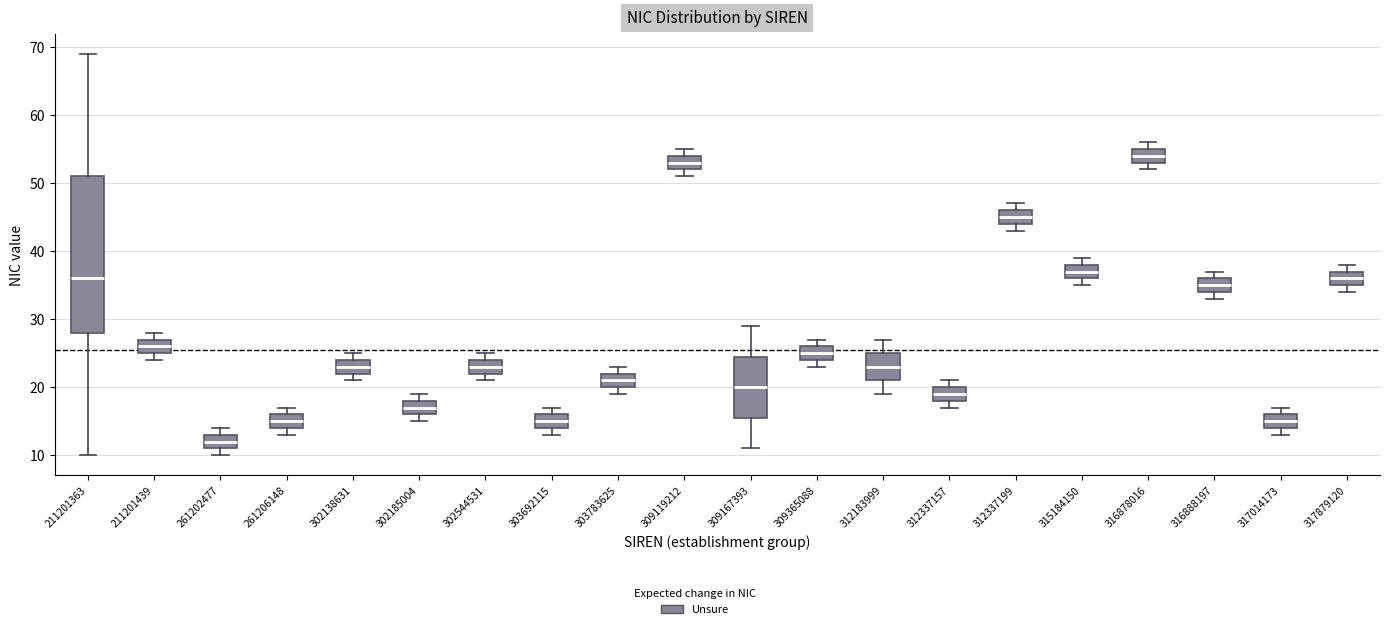

Where is the lower edge of the box at x = 316888197 on the y-axis? The values are not printed on the chart, so give them approximately, as read against the axis.

34